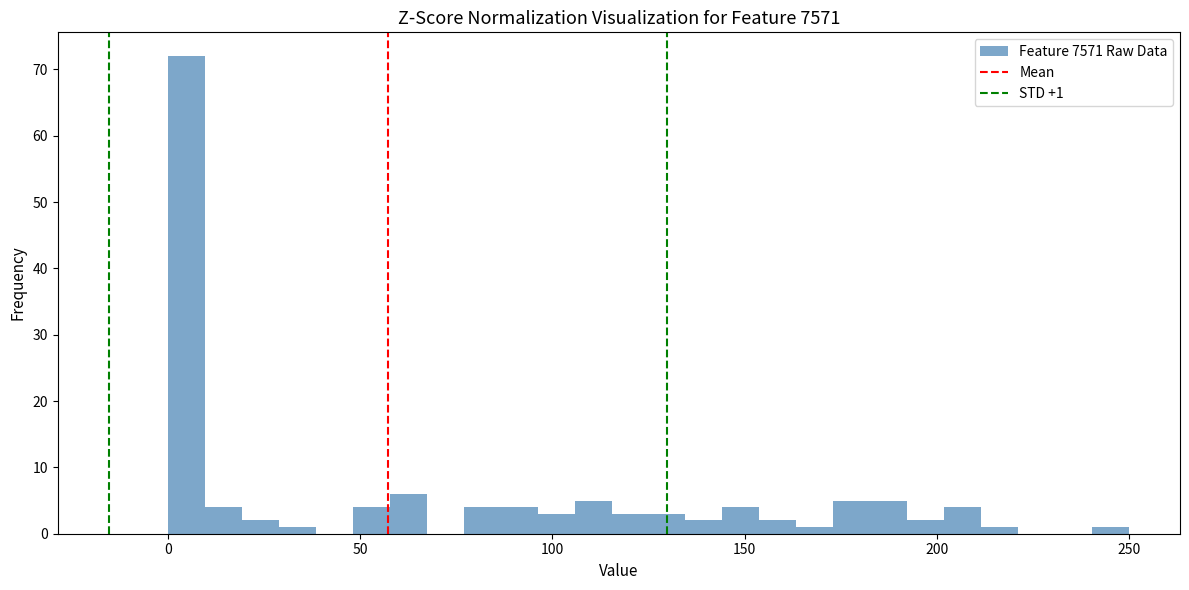

Read against the x-axis, roughly where is the centre of the tallest bar?

5